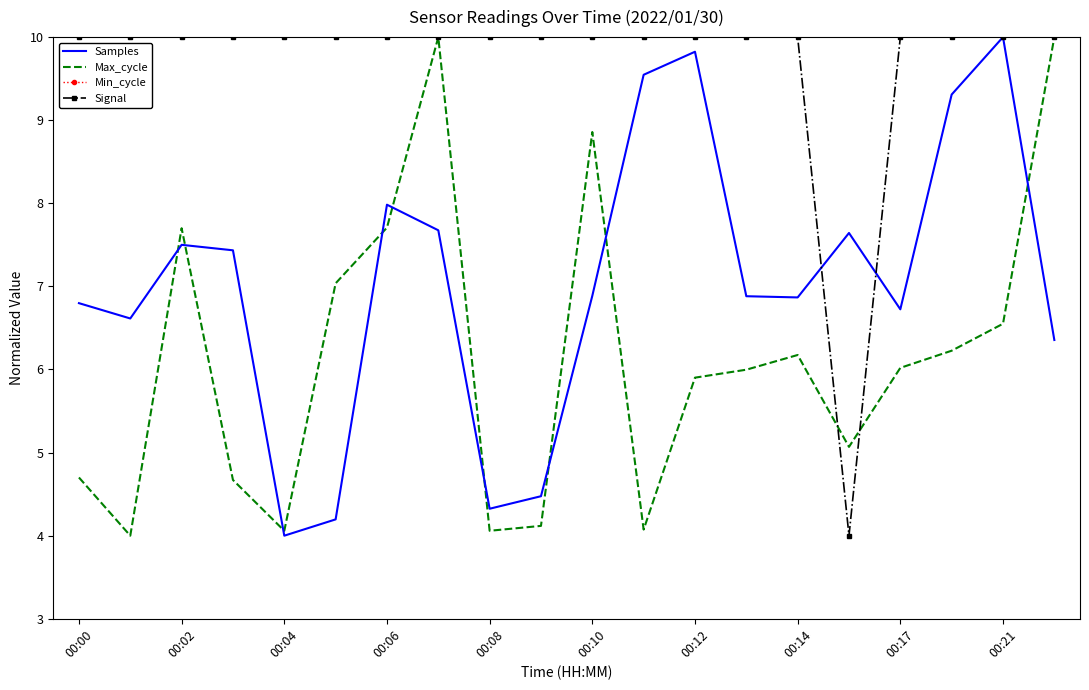

At which label is Min_cycle closest to 0?

00:00